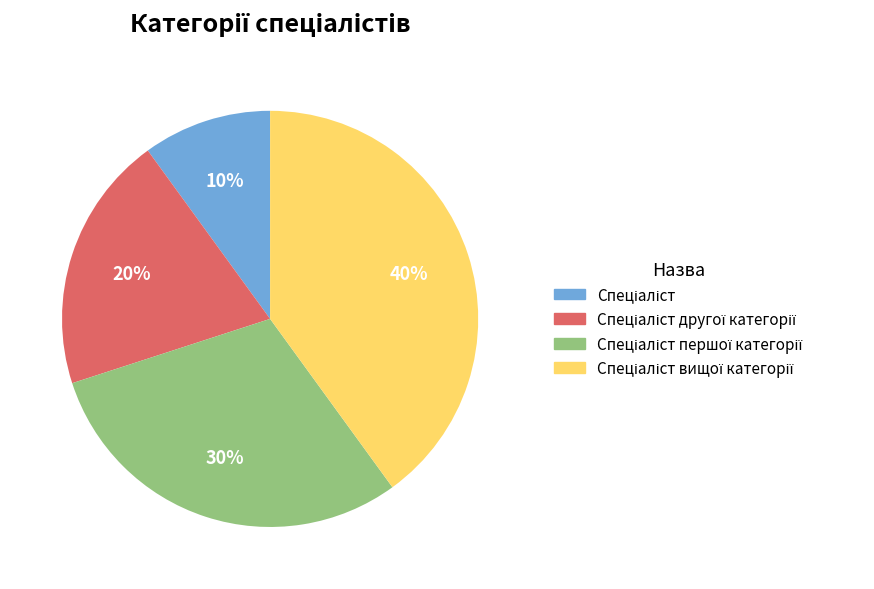

To the nearest percent, what is the average slice percentage?

25%